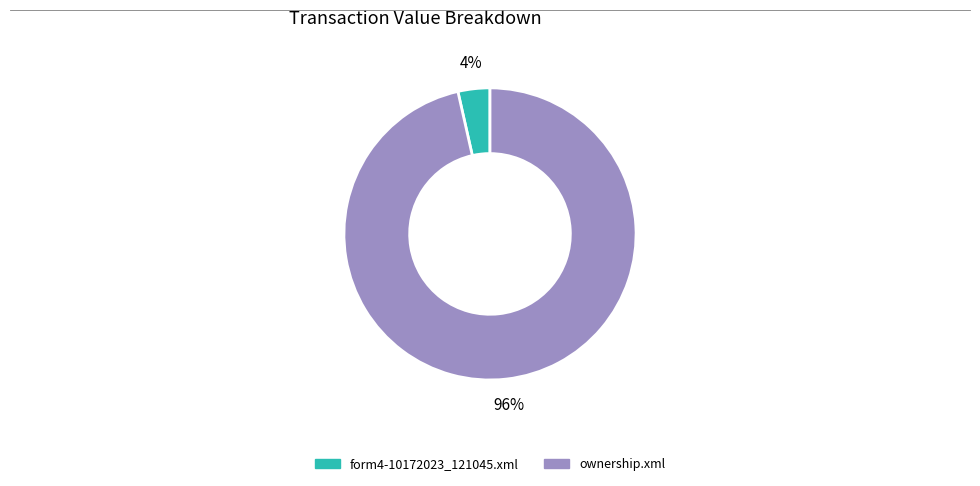

To the nearest percent, what is the average slice percentage?

50%